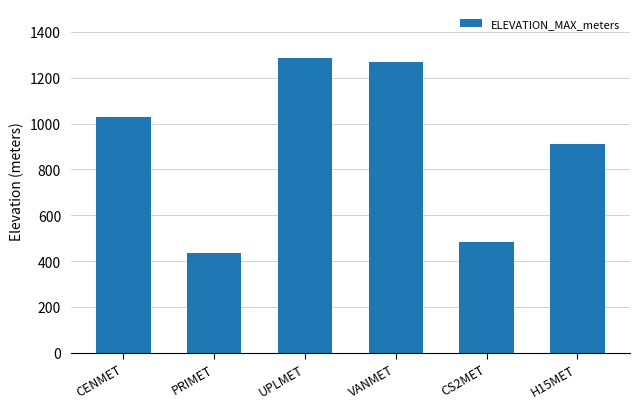

What is the difference between the maximum and second lowest values?

802